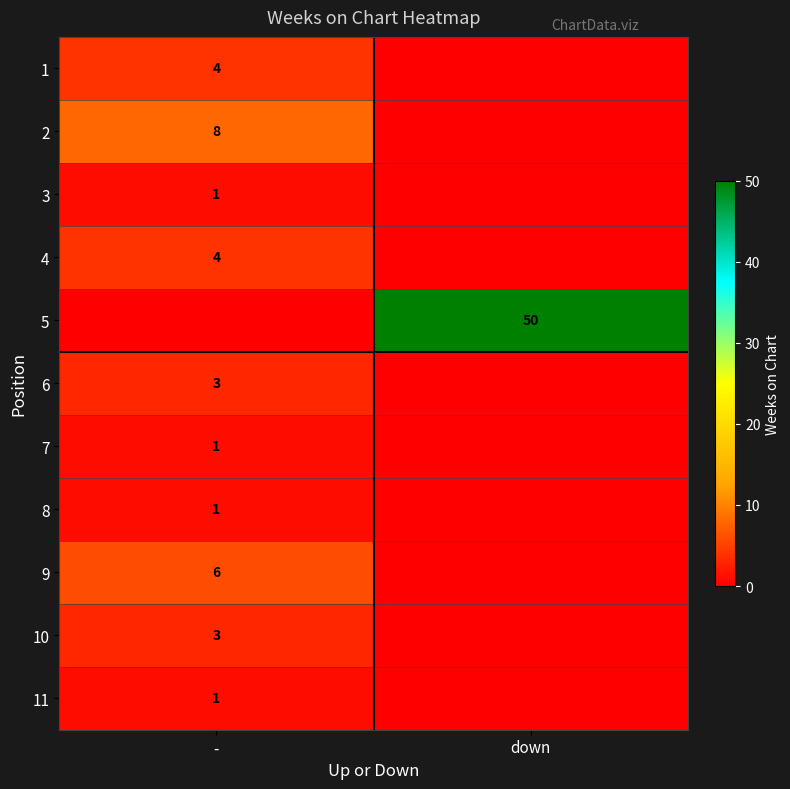

At which category does the chart reach its minimum across all series?

down